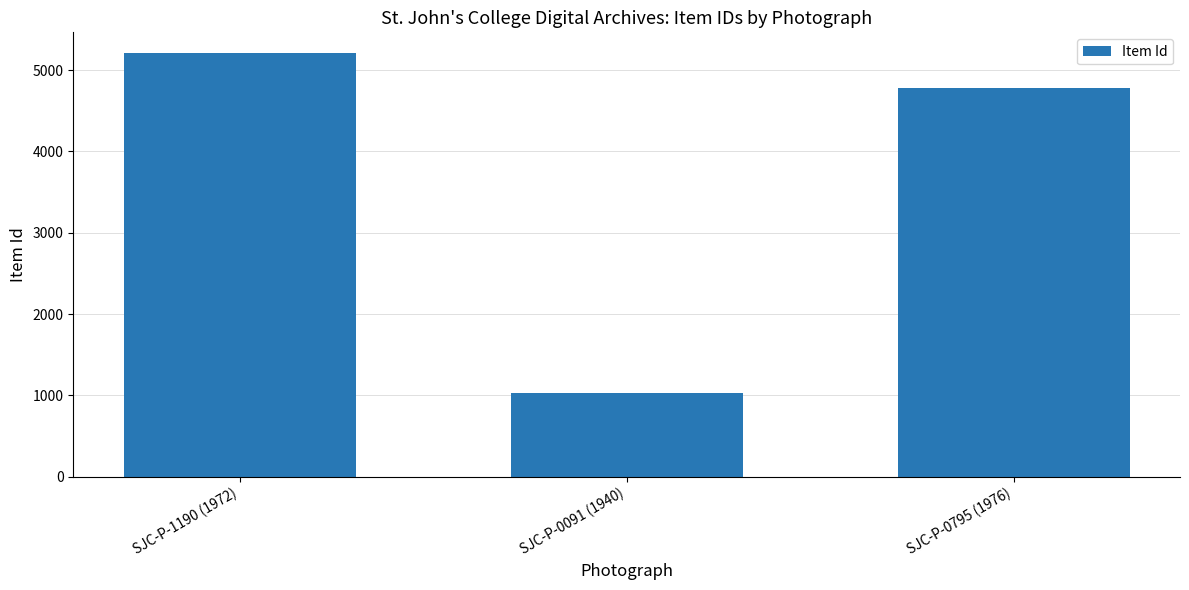

What is the approximate value at SJC-P-0091 (1940), to the nearest 10?

1030